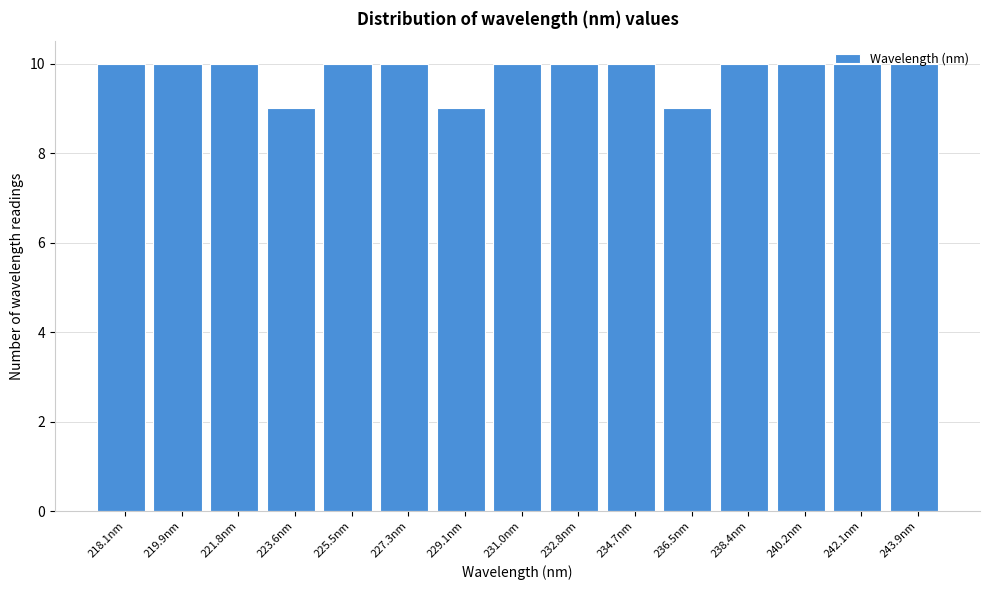

Between 240.2nm and 236.5nm, which is larger?

240.2nm